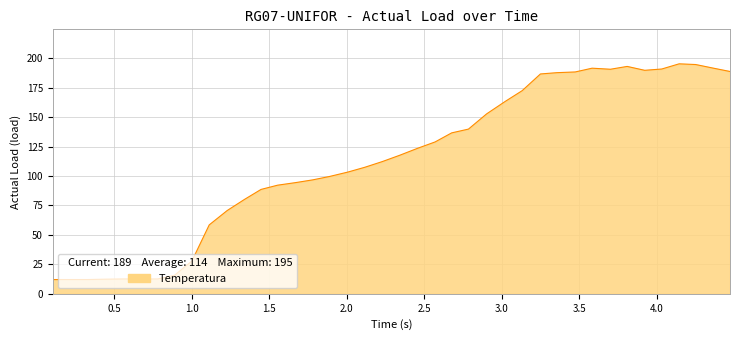

What is the smallest value displayed?

12.1